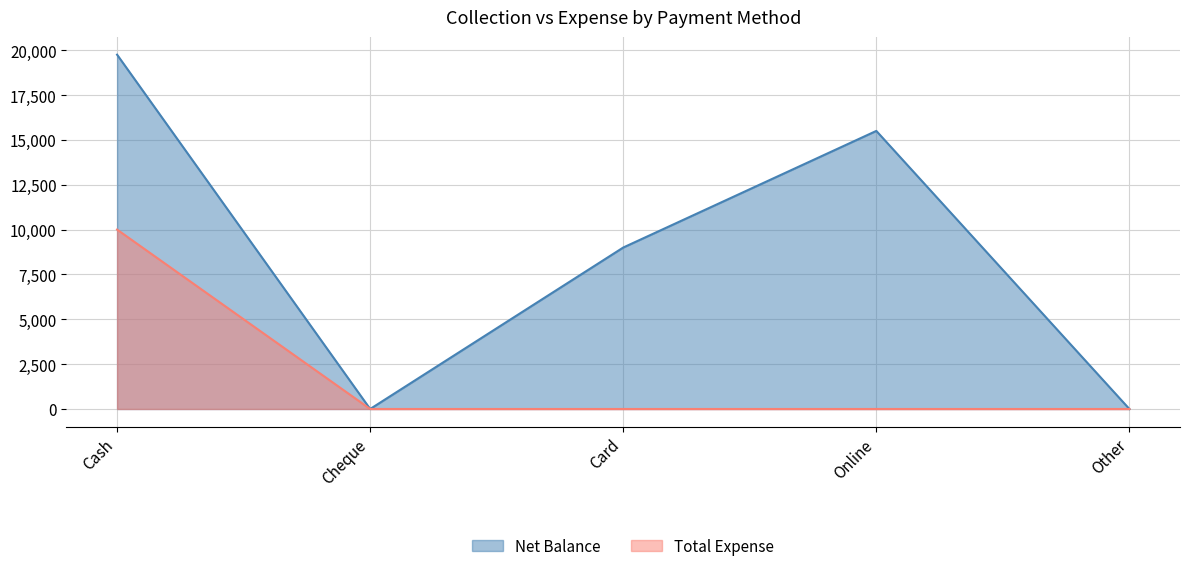

How many values in Net Balance are above zero?

3